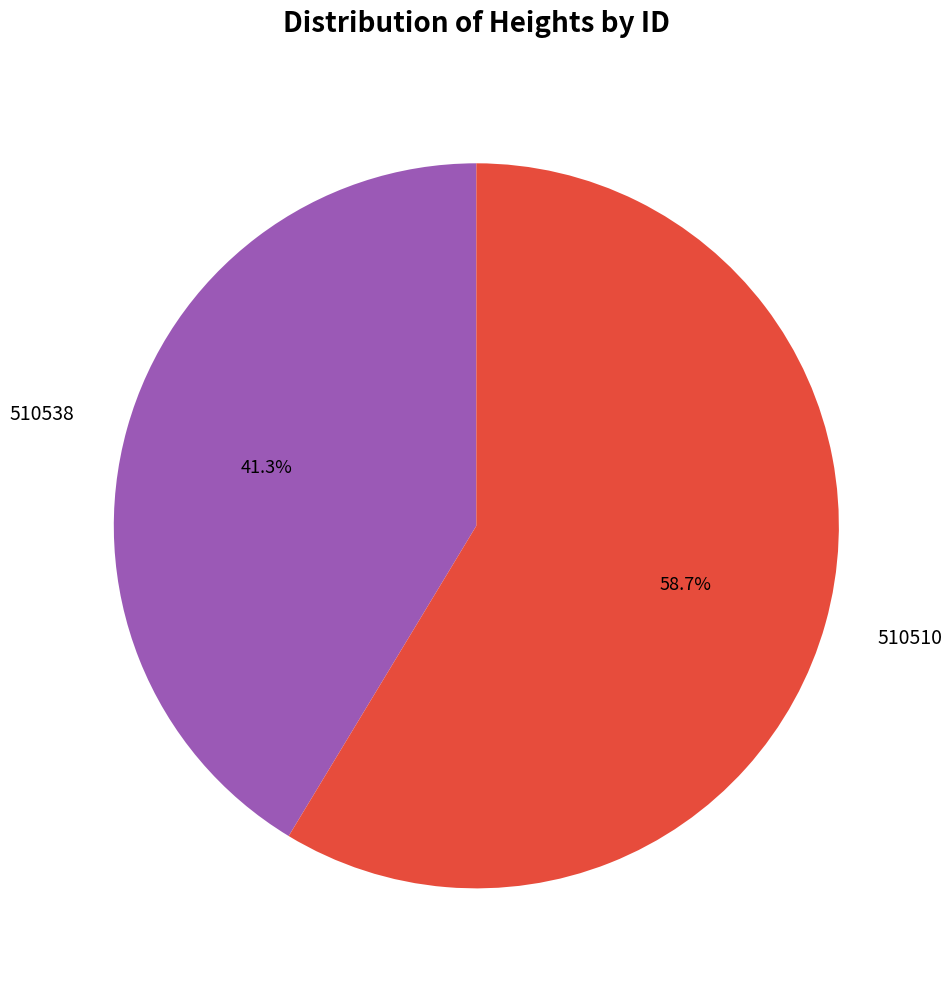

What is the ratio of the value at 510510 to the value at 510538?

1.4